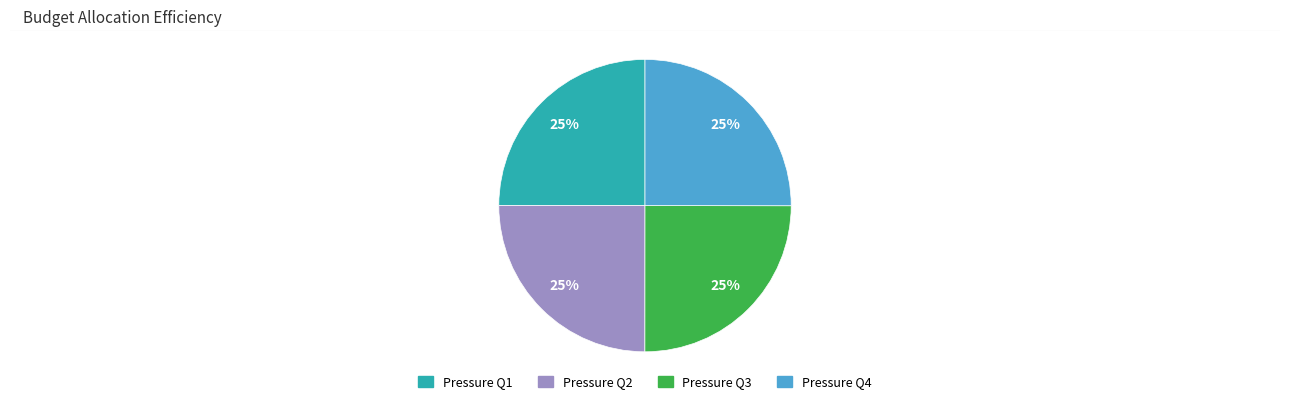

Approximately how many times larger is the value at Pressure Q4 compared to Pressure Q2?

1.0